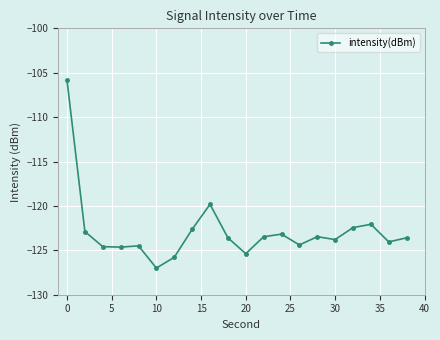

What is the value of the 18th point from the left?

-122.1